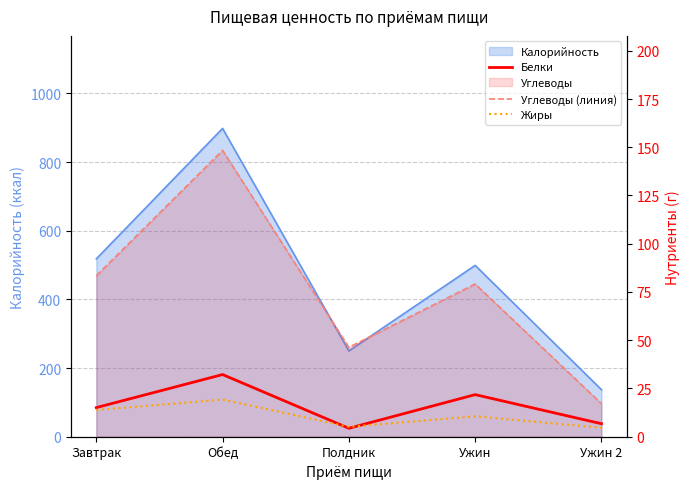

What is the minimum value shown in the chart?

4.4